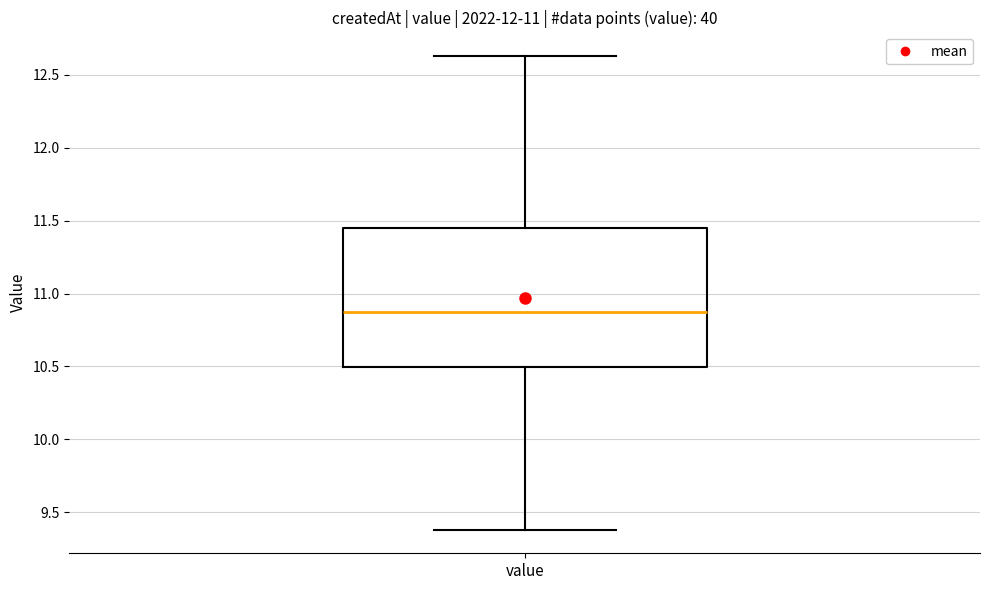

Where does the upper whisker of the box for value end on the y-axis? The values are not printed on the chart, so give them approximately, as read against the axis.

12.65